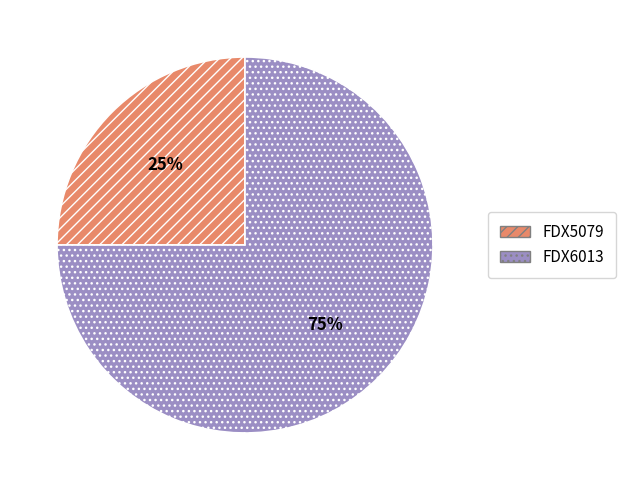

To the nearest percent, what is the difference between the FDX6013 and FDX5079 slice percentages?

50%